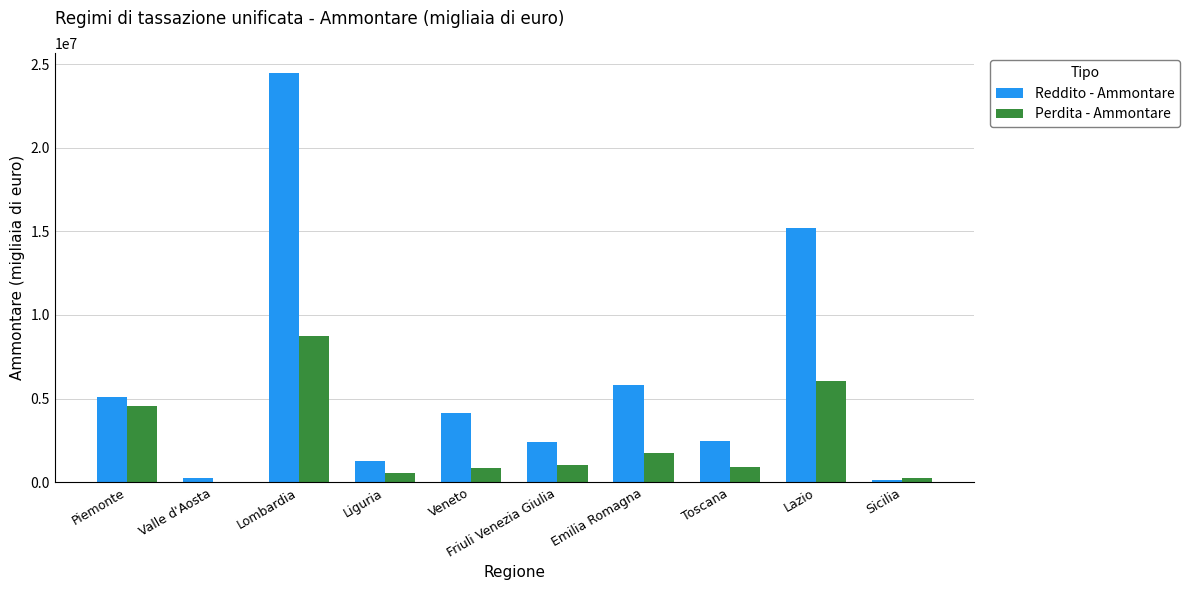

The Reddito - Ammontare series shows 3704879 at Friuli Venezia Giulia. True or false?

False